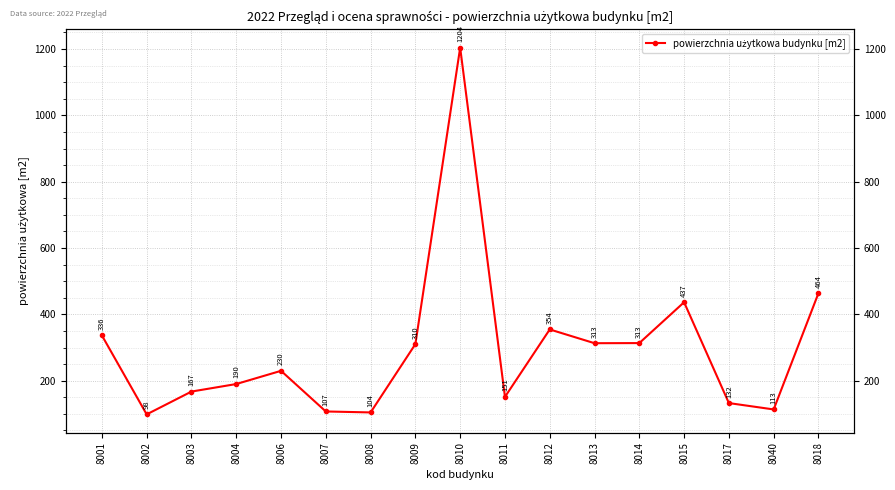

What is the smallest value displayed?

98.4